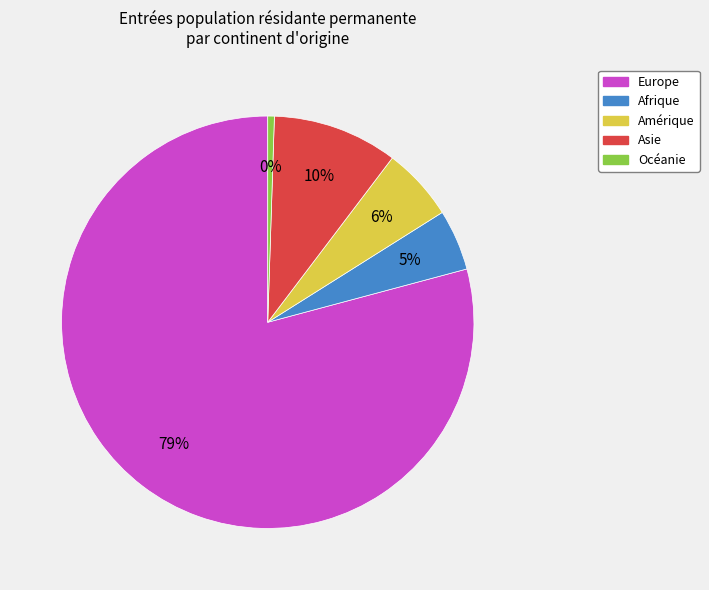

Is the sum of Afrique and Amérique greater than half?

No